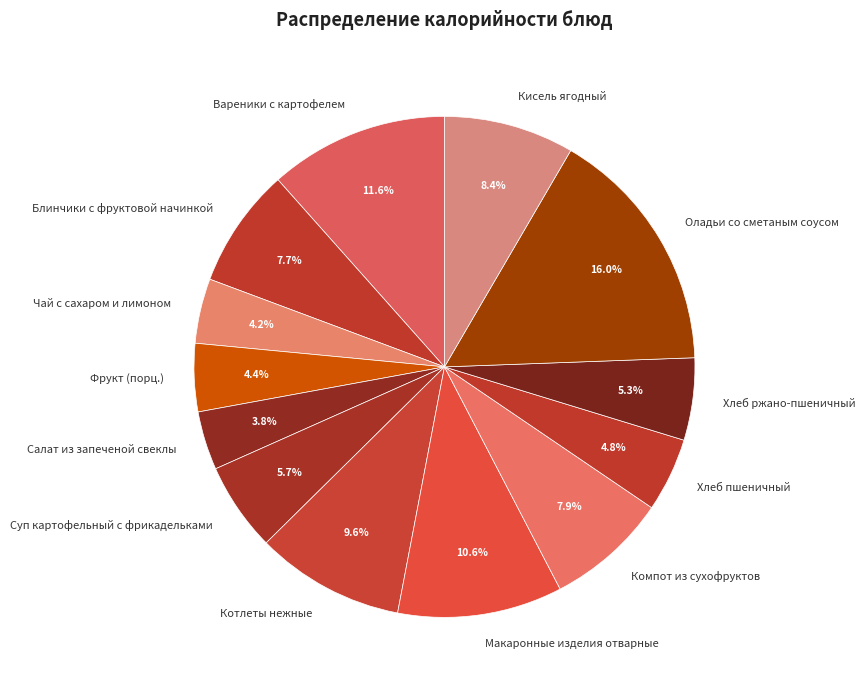

What percentage is the Макаронные изделия отварные slice, to the nearest percent?

11%